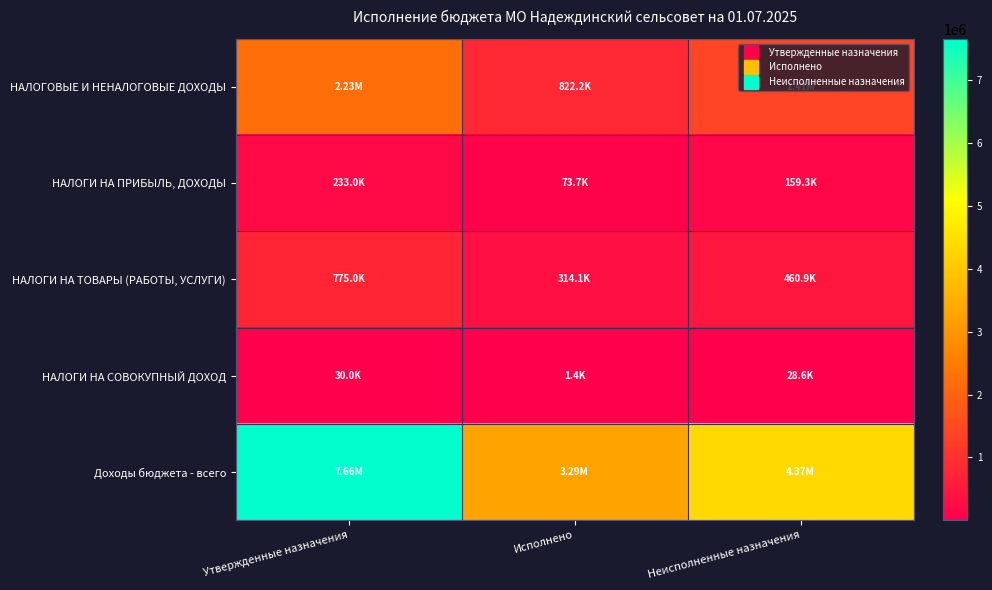

Which series has the largest total across all categories?

Доходы бюджета - всего